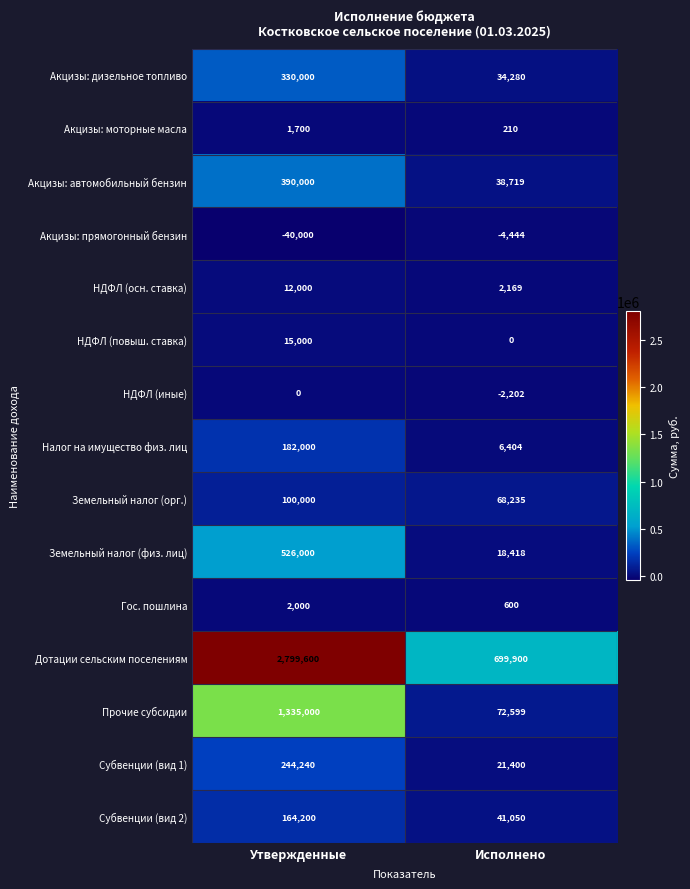

Reading right to left, what are all the values shown in this chart?

Акцизы: дизельное топливо: 34280	330000
Акцизы: моторные масла: 210	1700
Акцизы: автомобильный бензин: 38719	390000
Акцизы: прямогонный бензин: -4444	-40000
НДФЛ (осн. ставка): 2169	12000
НДФЛ (повыш. ставка): 0	15000
НДФЛ (иные): -2202	0
Налог на имущество физ. лиц: 6404	182000
Земельный налог (орг.): 68235	100000
Земельный налог (физ. лиц): 18418	526000
Гос. пошлина: 600	2000
Дотации сельским поселениям: 699900	2799600
Прочие субсидии: 72599	1335000
Субвенции (вид 1): 21400	244240
Субвенции (вид 2): 41050	164200